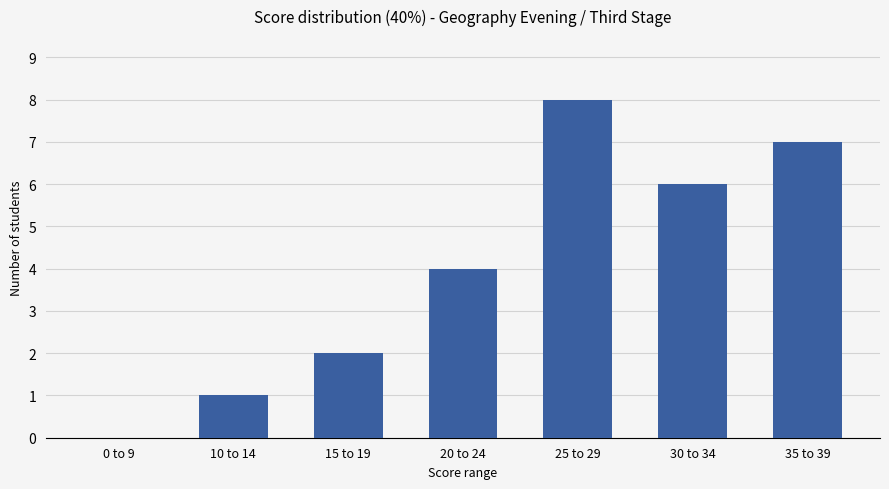

Reading left to right, list all the values displayed in this chart.

0	1	2	4	8	6	7